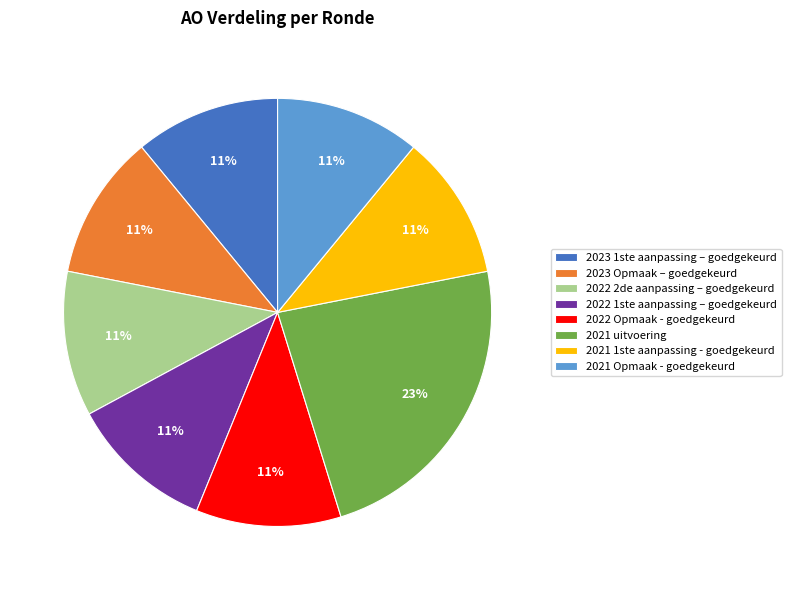

What is the largest slice in the pie chart?

2021 uitvoering